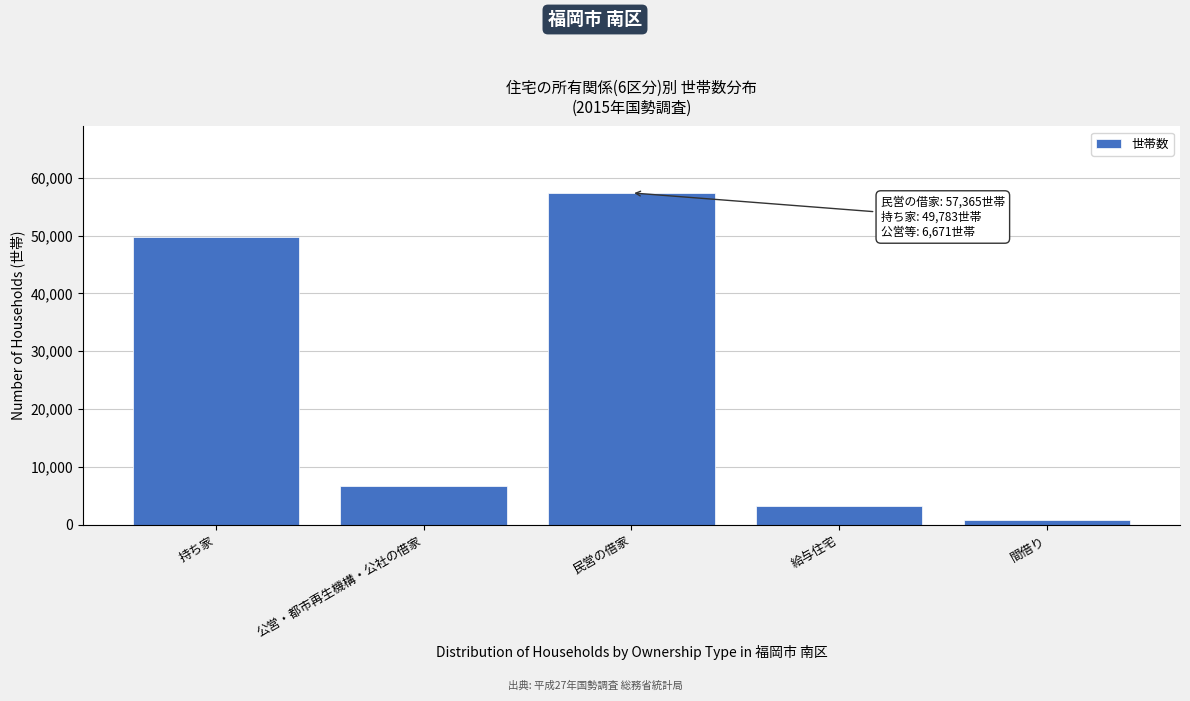

Reading left to right, transcribe all the data shown in this chart.

持ち家=49783	公営・都市再生機構・公社の借家=6671	民営の借家=57365	給与住宅=3294	間借り=861